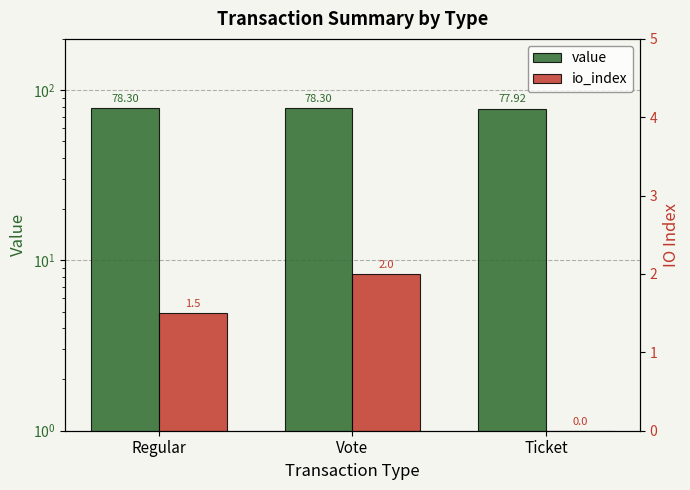

The value of io_index at Vote is 2.0. True or false?

True